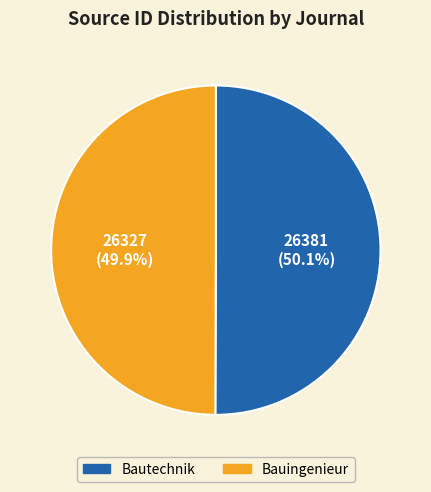

To the nearest percent, what is the average slice percentage?

50%